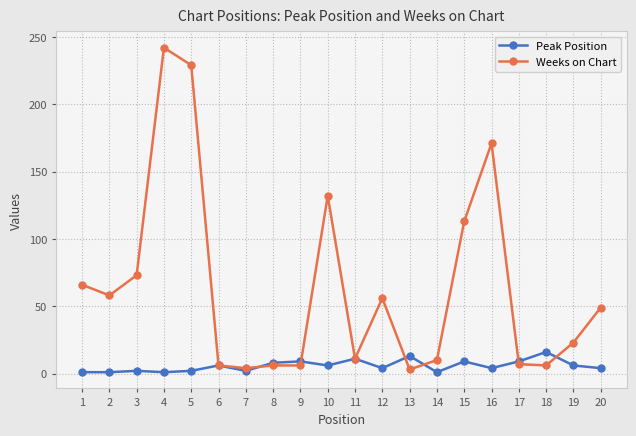

At 1, list the series in order from smallest to largest.

Peak Position, Weeks on Chart